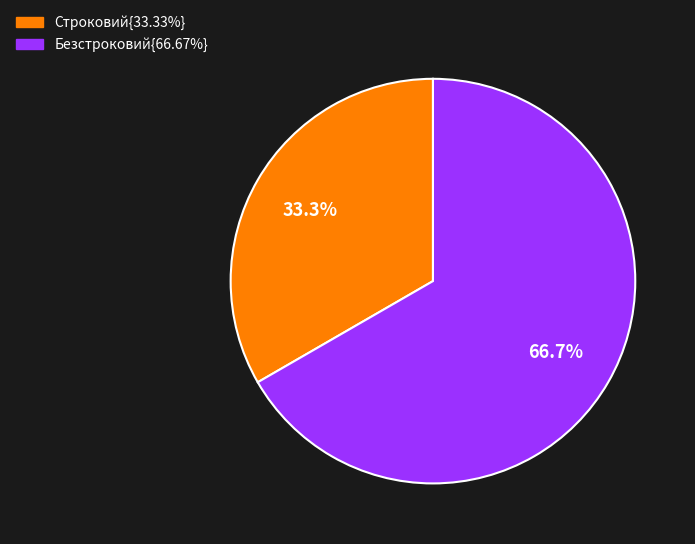

To the nearest percent, what is the average slice percentage?

50%